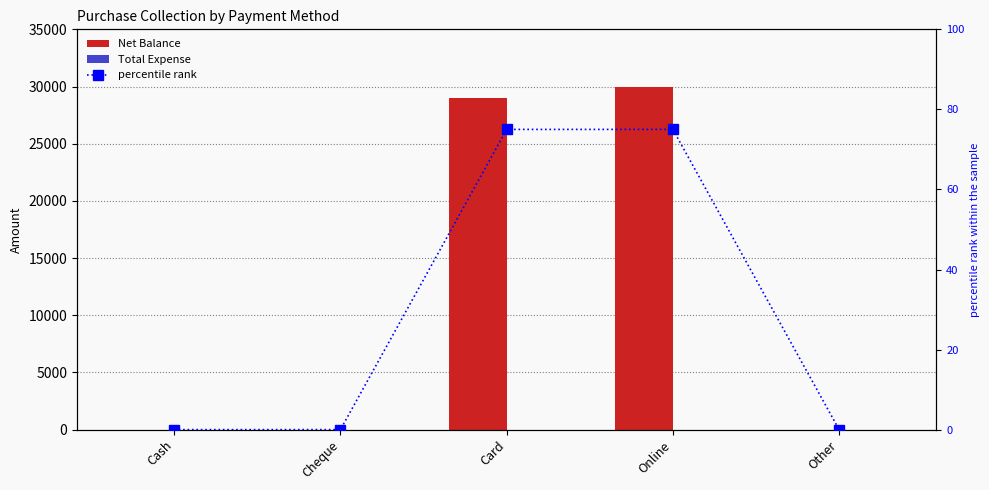

Which category has the lowest value across all series?

Cash